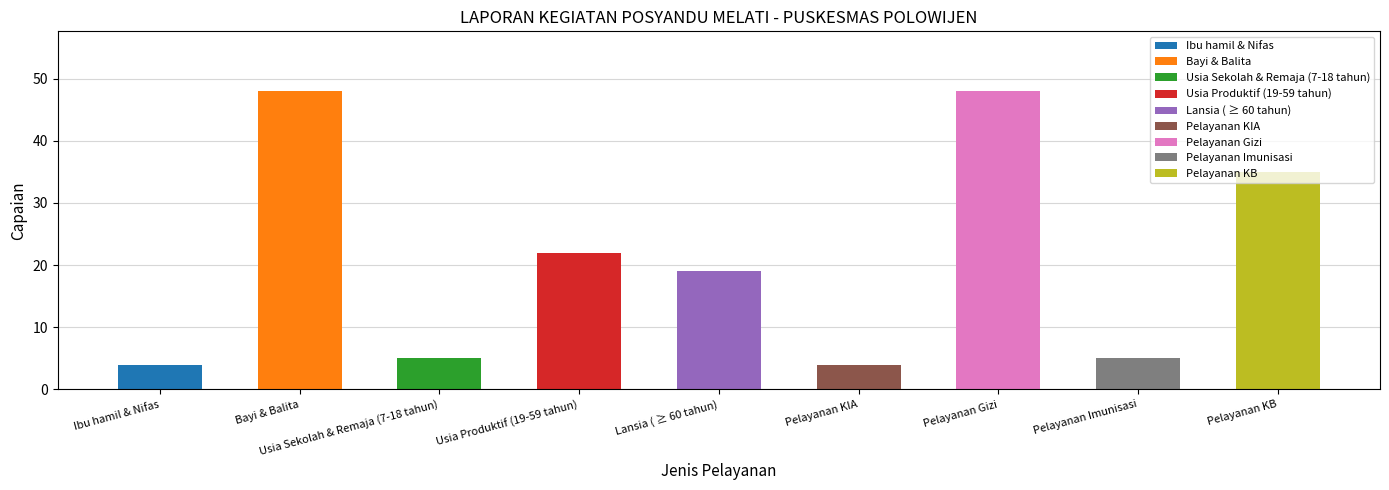

What is the difference between the values at Ibu hamil & Nifas and Pelayanan KB?

31